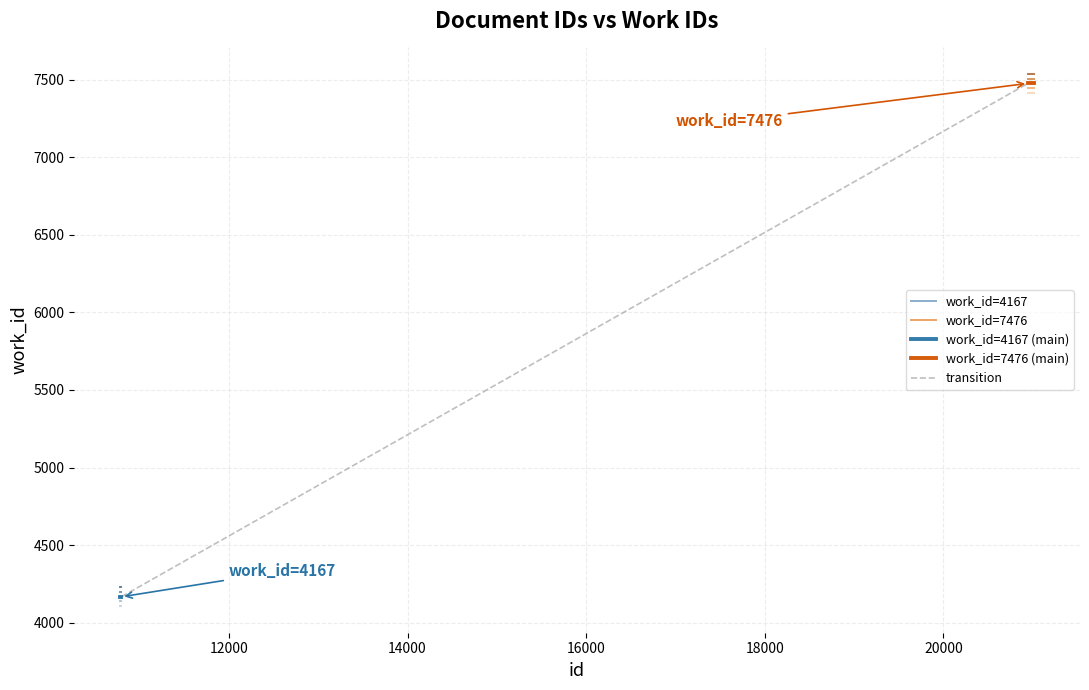

List the labels in order of value, largest first.

20947, 20997, 21002, 21017, 10781, 10784, 10797